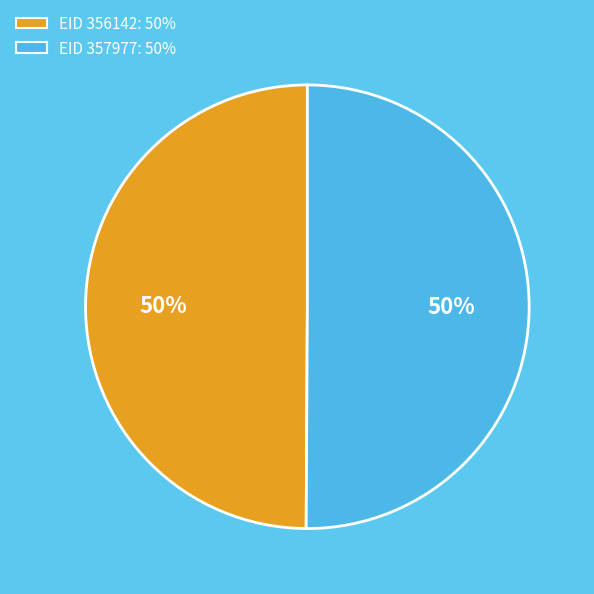

To the nearest percent, what is the average slice percentage?

50%